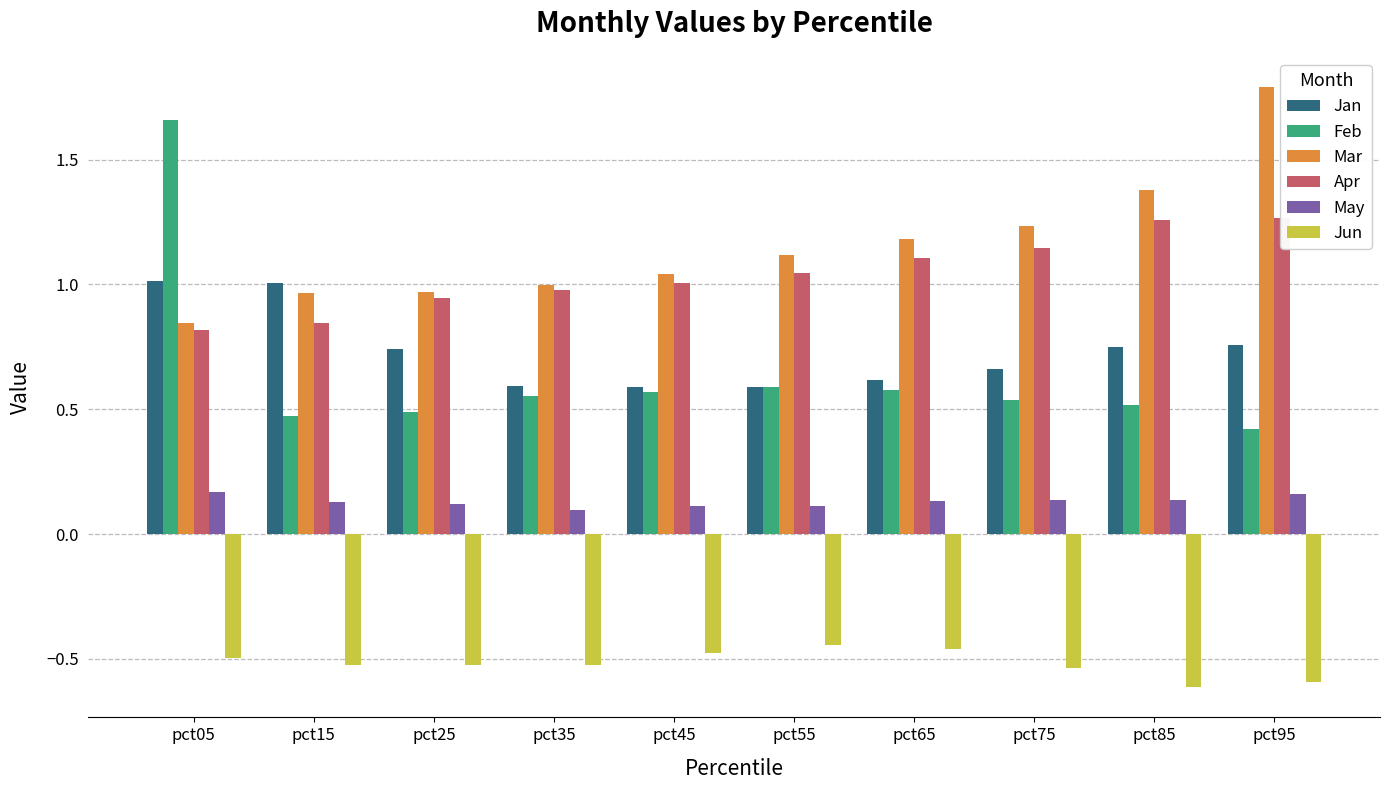

Reading right to left, what are all the values shown in this chart?

Jan: pct95=0.8	pct85=0.7	pct75=0.7	pct65=0.6	pct55=0.6	pct45=0.6	pct35=0.6	pct25=0.7	pct15=1.0	pct05=1.0
Feb: pct95=0.4	pct85=0.5	pct75=0.5	pct65=0.6	pct55=0.6	pct45=0.6	pct35=0.6	pct25=0.5	pct15=0.5	pct05=1.7
Mar: pct95=1.8	pct85=1.4	pct75=1.2	pct65=1.2	pct55=1.1	pct45=1.0	pct35=1.0	pct25=1.0	pct15=1.0	pct05=0.8
Apr: pct95=1.3	pct85=1.3	pct75=1.1	pct65=1.1	pct55=1.0	pct45=1.0	pct35=1.0	pct25=0.9	pct15=0.8	pct05=0.8
May: pct95=0.2	pct85=0.1	pct75=0.1	pct65=0.1	pct55=0.1	pct45=0.1	pct35=0.1	pct25=0.1	pct15=0.1	pct05=0.2
Jun: pct95=-0.6	pct85=-0.6	pct75=-0.5	pct65=-0.5	pct55=-0.4	pct45=-0.5	pct35=-0.5	pct25=-0.5	pct15=-0.5	pct05=-0.5